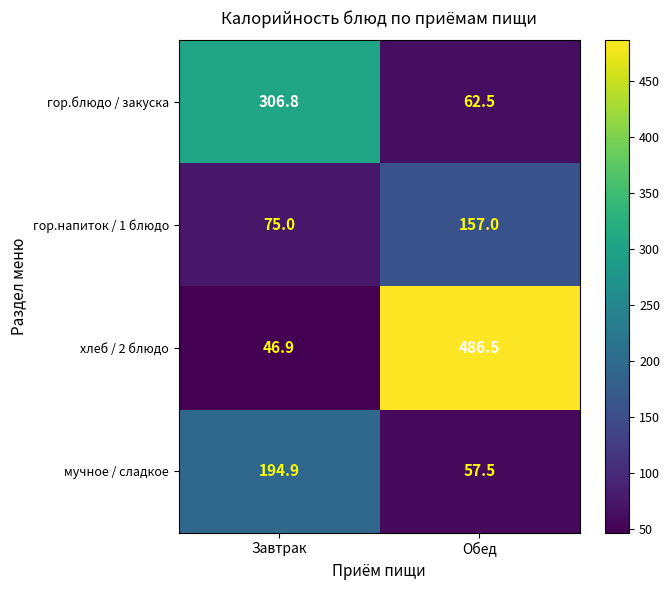

Rank the series by their maximum value, from lowest to highest.

гор.напиток / 1 блюдо, мучное / сладкое, гор.блюдо / закуска, хлеб / 2 блюдо